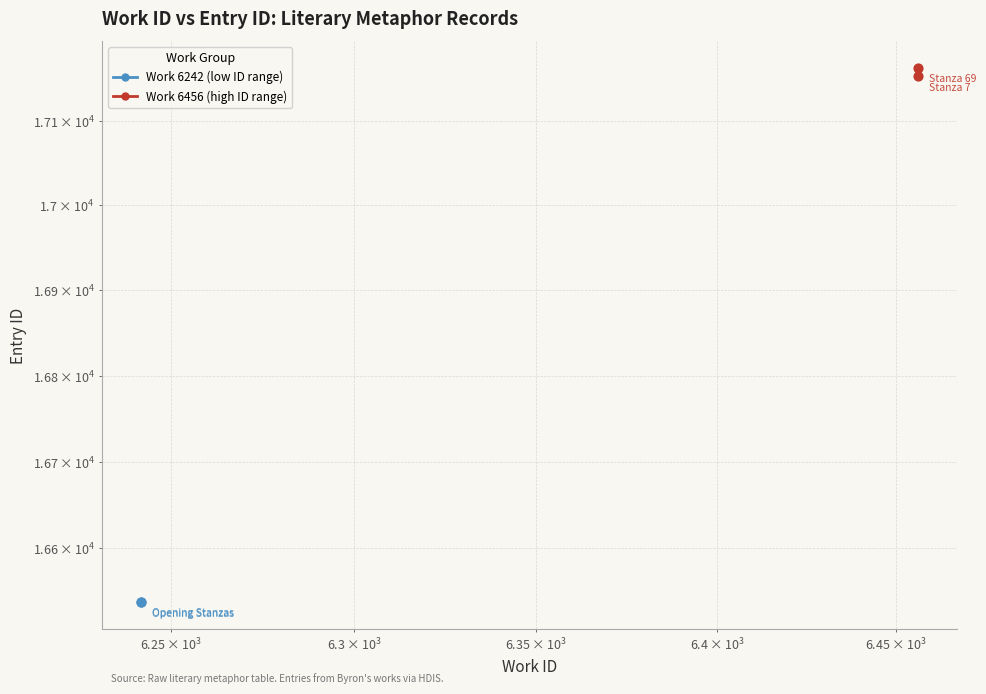

Which series has the largest total across all categories?

Work 6456